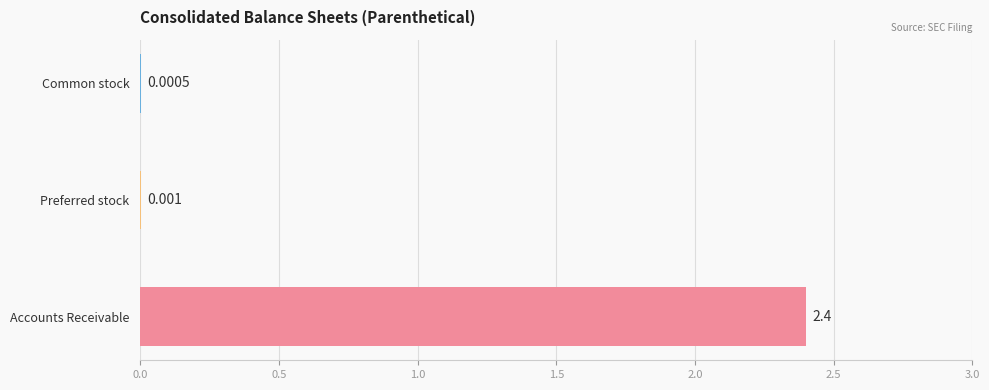

Reading left to right, what are all the values shown in this chart?

Accounts Receivable, Allowance for Credit Loss=2.4	Preferred stock, par value (in dollars per share)=0.0	Common stock, par value (in dollars per share)=0.0